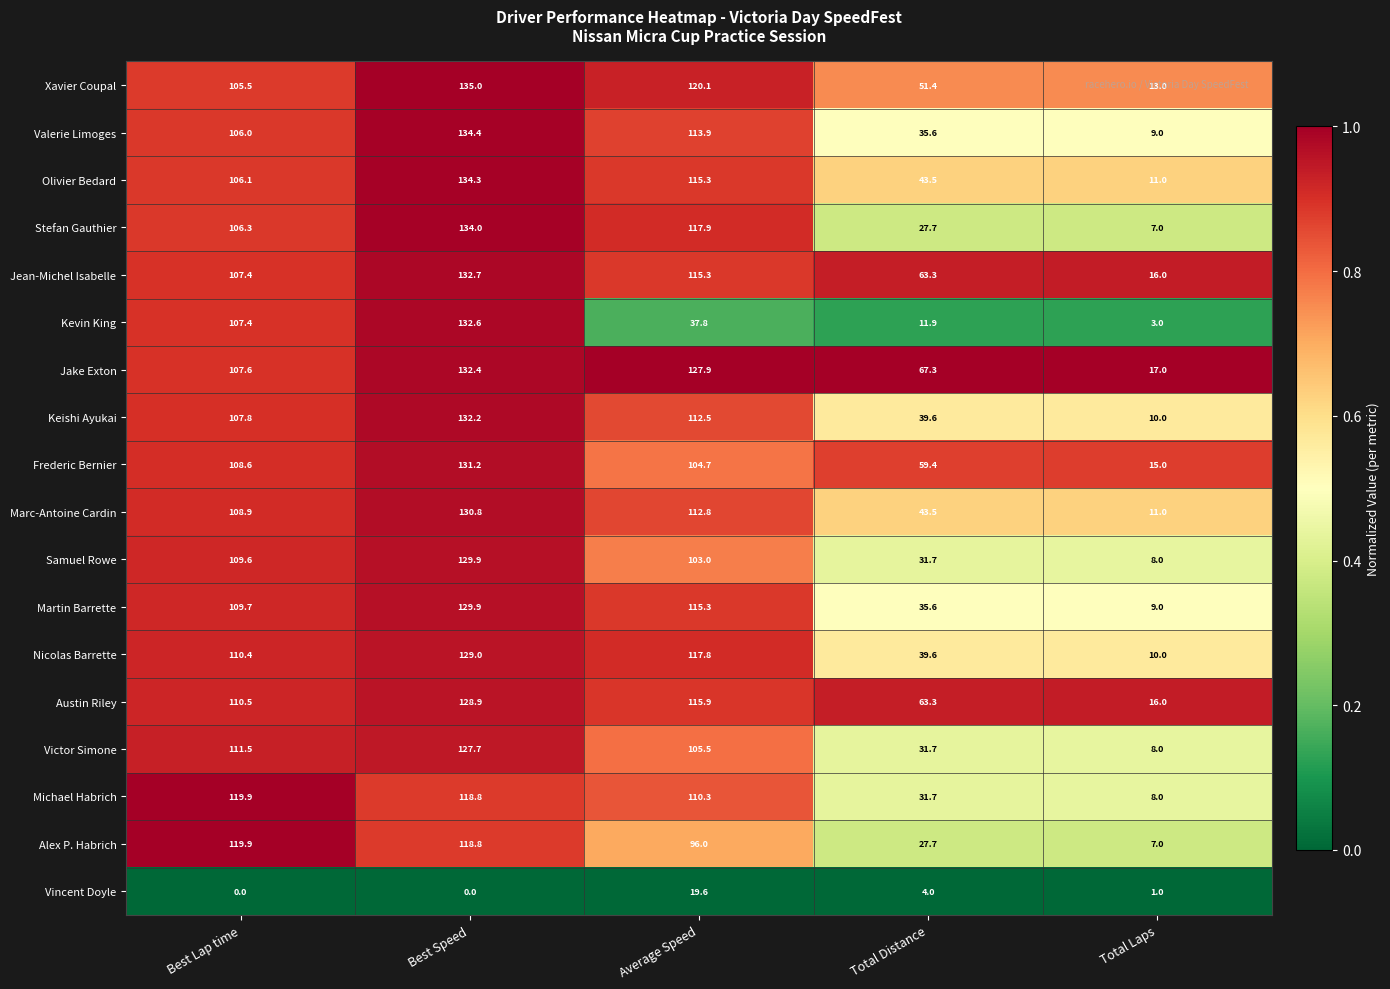

What is the approximate value of Frederic Bernier at Best Lap time?

108.6